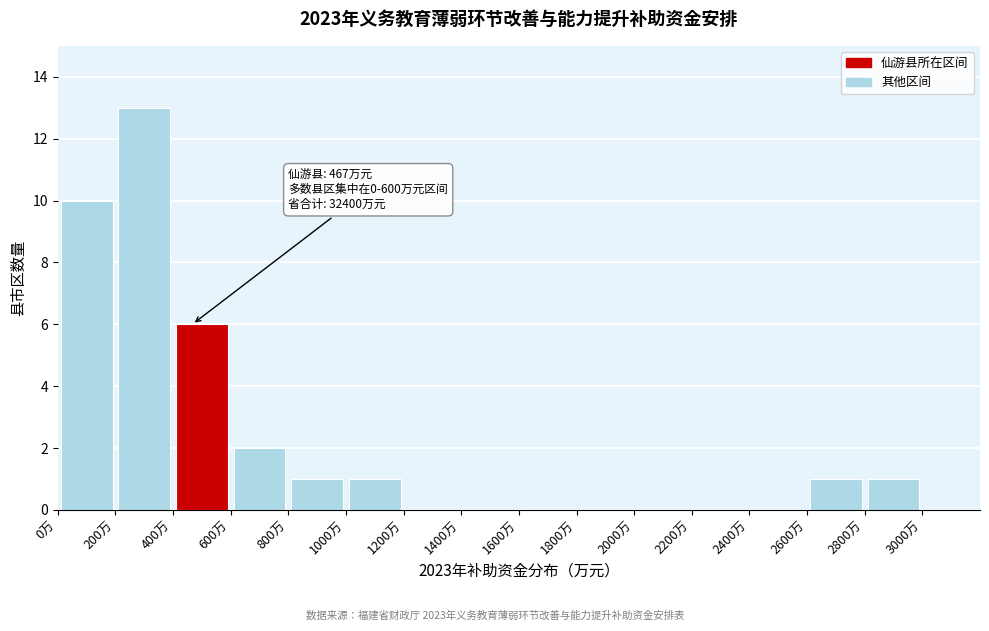

Over which range of the x-axis is the bar tallest?

200 to 400